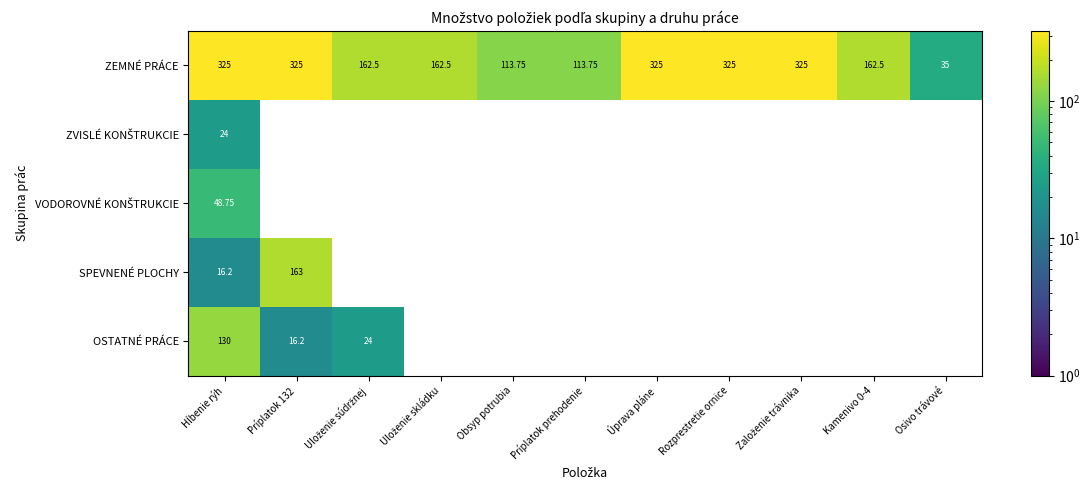

What is the maximum value shown in the chart?

325.0